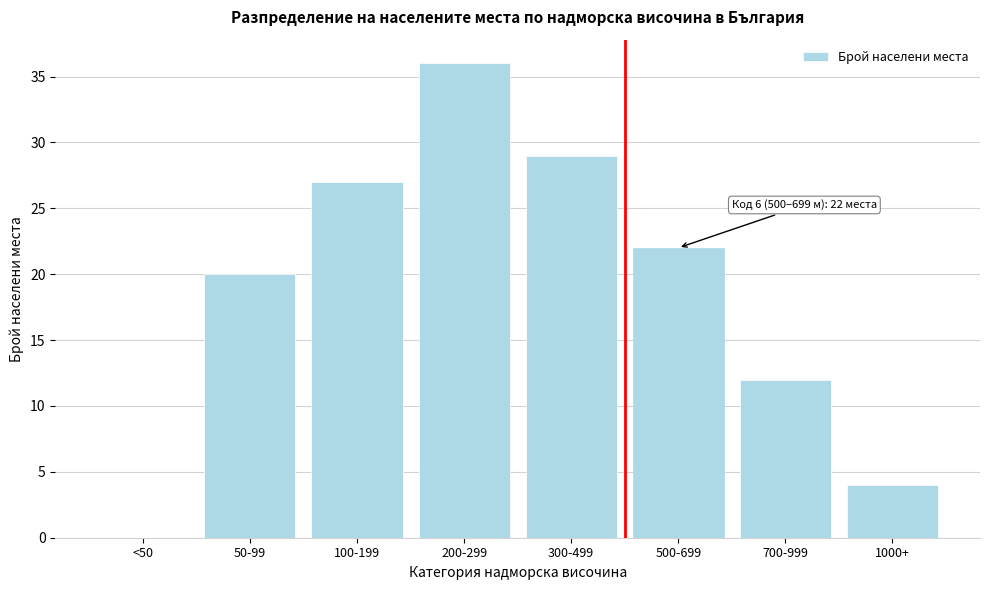

Reading left to right, list all the values displayed in this chart.

<50=0	50-99=20	100-199=27	200-299=36	300-499=29	500-699=22	700-999=12	1000+=4